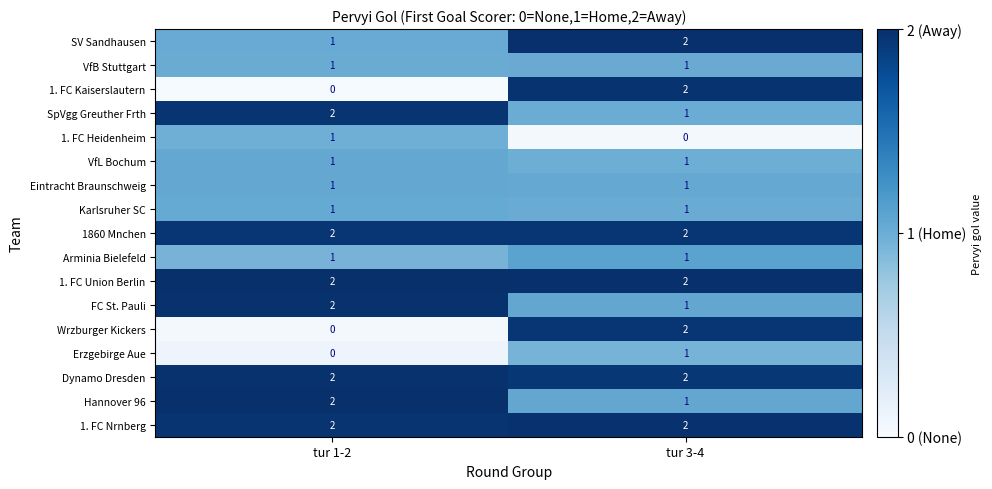

Which series has the largest total across all categories?

1. FC Nrnberg